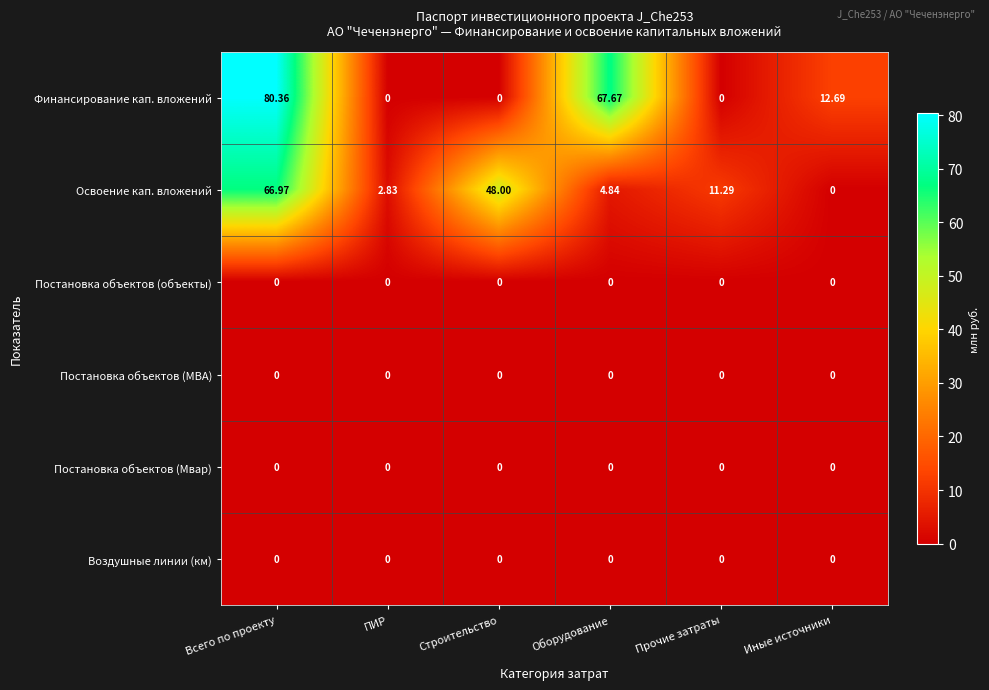

Which series has the largest total across all categories?

Финансирование кап. вложений